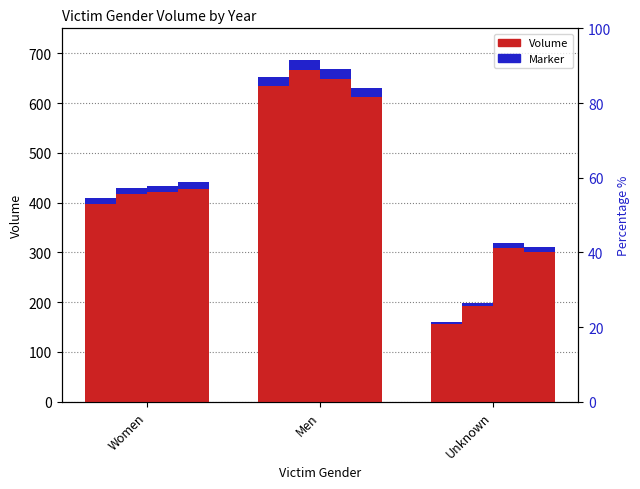

What is the label of the 3rd bar from the right?

Women